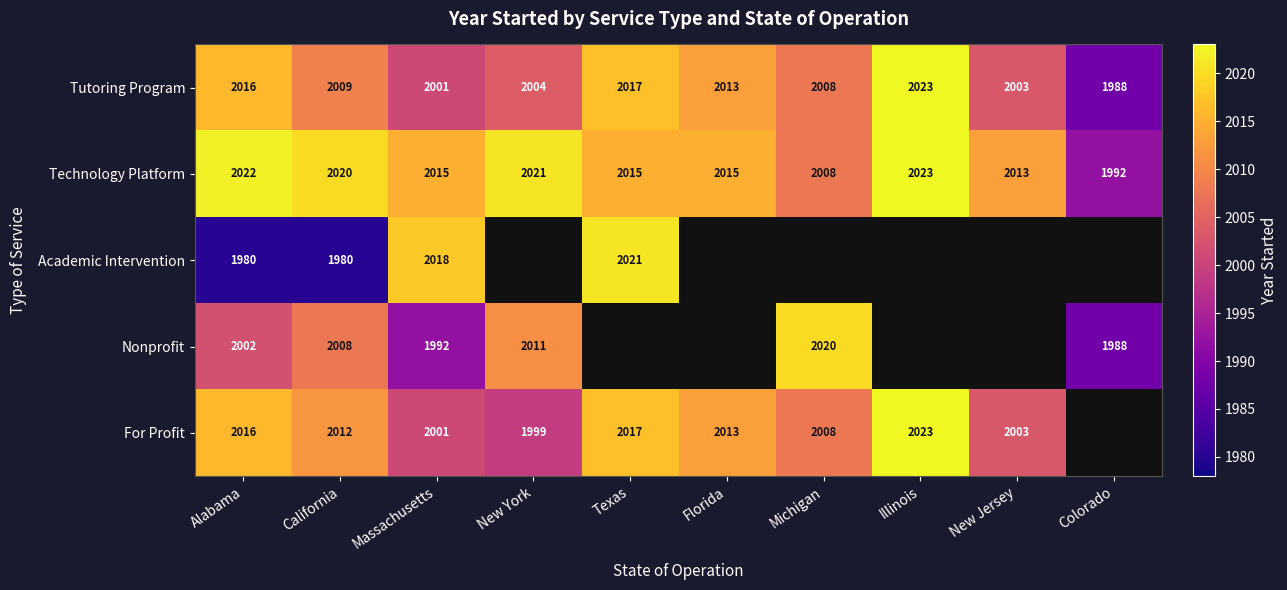

Which category has the highest value in the Tutoring Program series?

Illinois